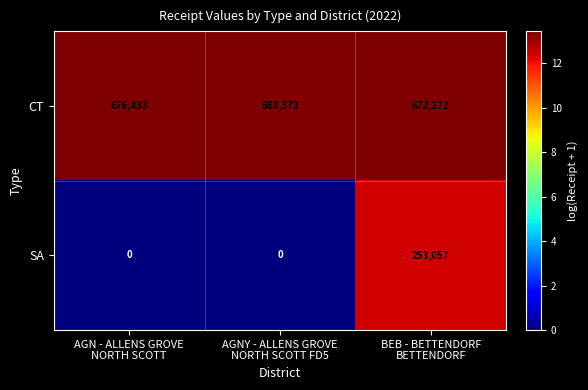

Which series has the largest total across all categories?

CT